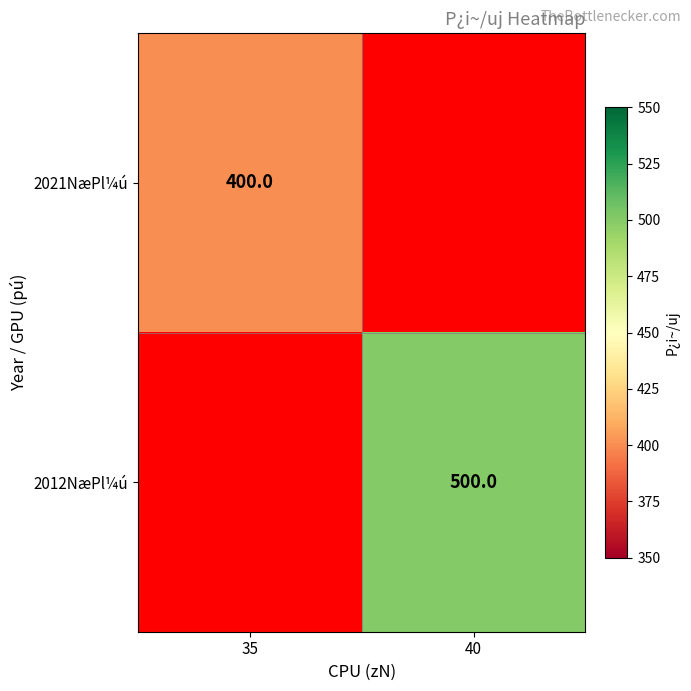

The value of 2012NæPl¼ú at 40 is 500. True or false?

True